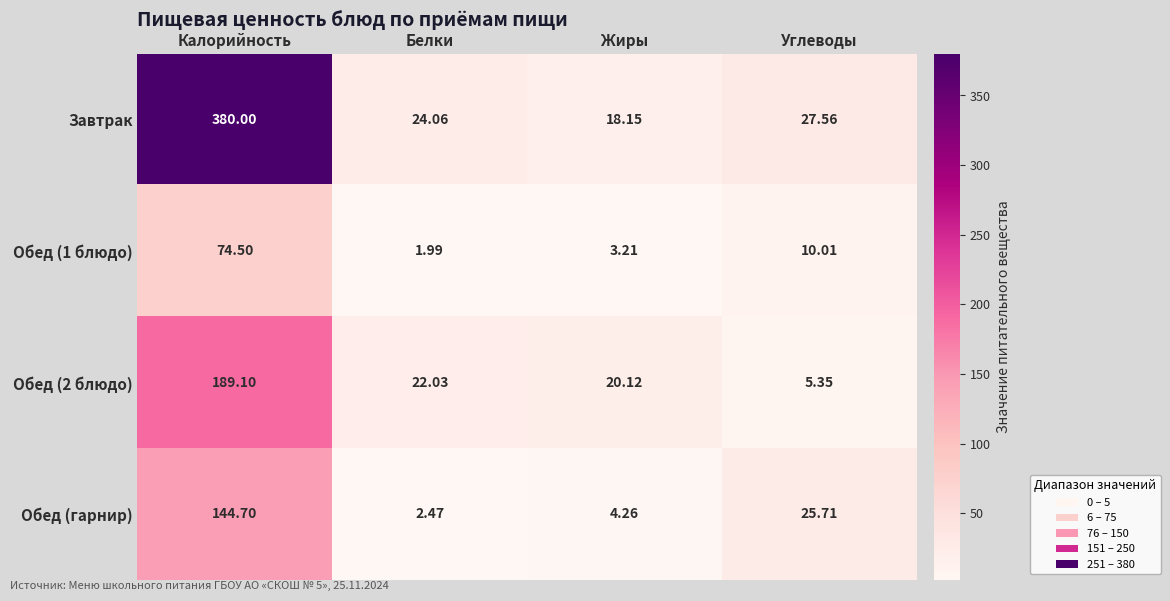

At which category does the chart reach its peak across all series?

Калорийность